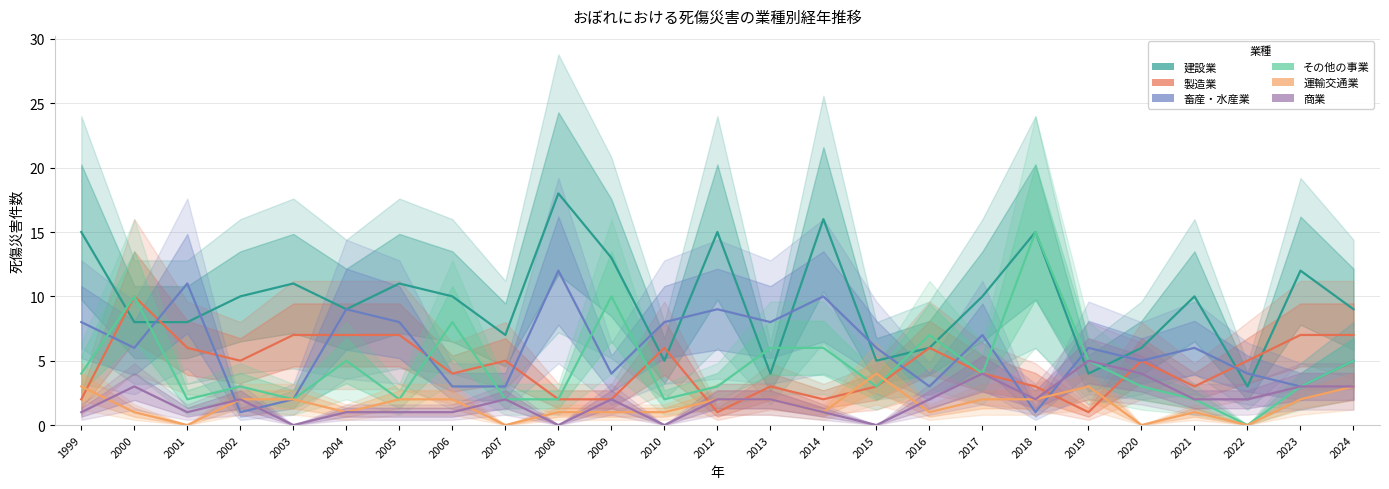

At how many categories does at least one series exceed 8?

17